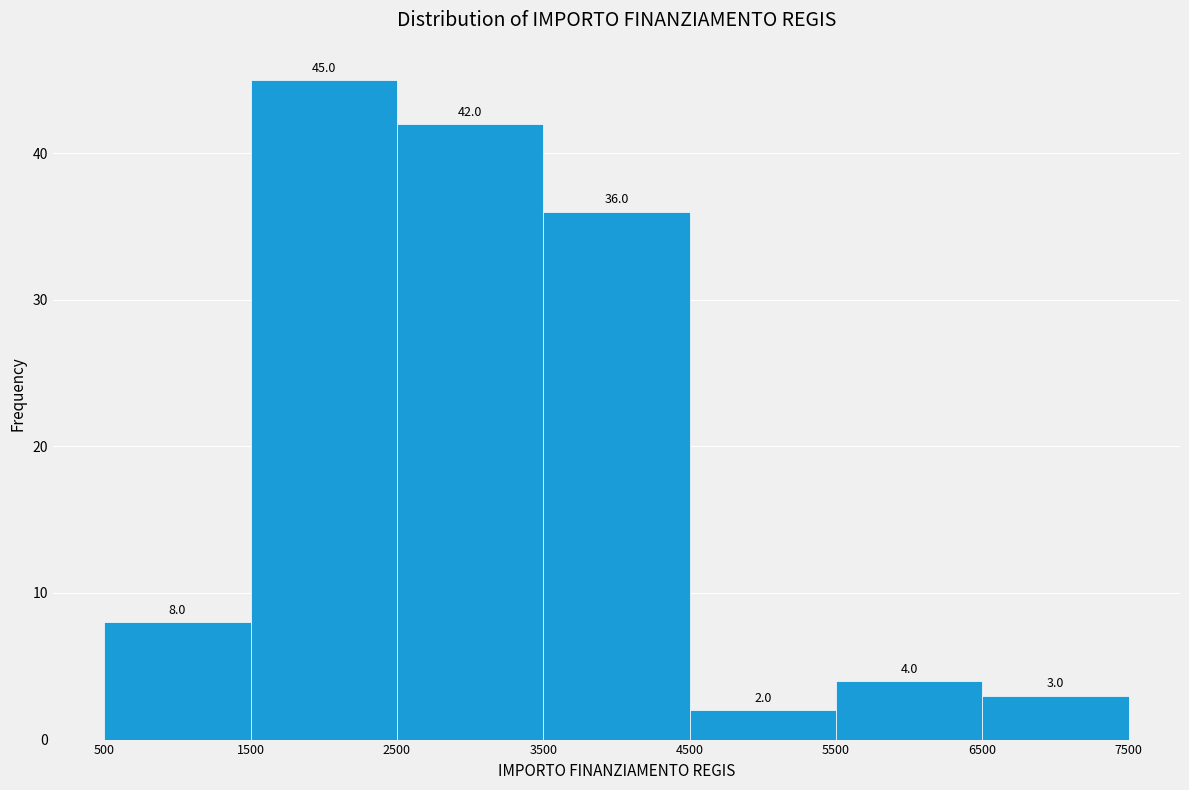

How tall is the bar that spans 6500 to 7500 on the x-axis?

3.0